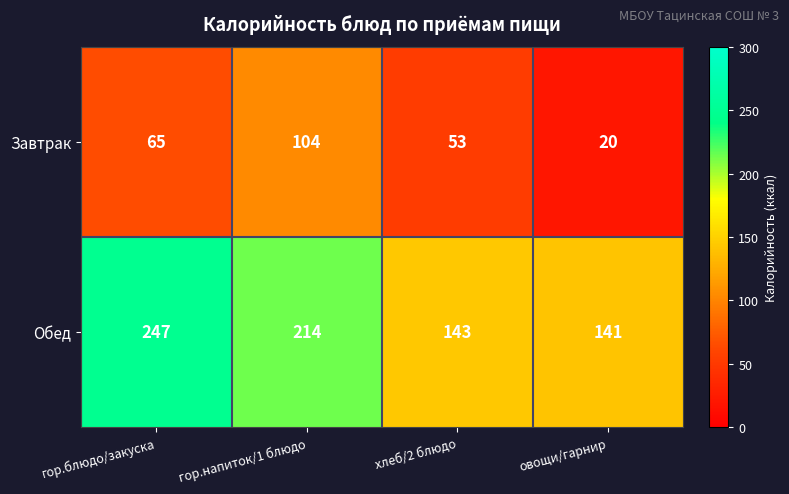

At which label does Завтрак reach its minimum?

овощи/гарнир